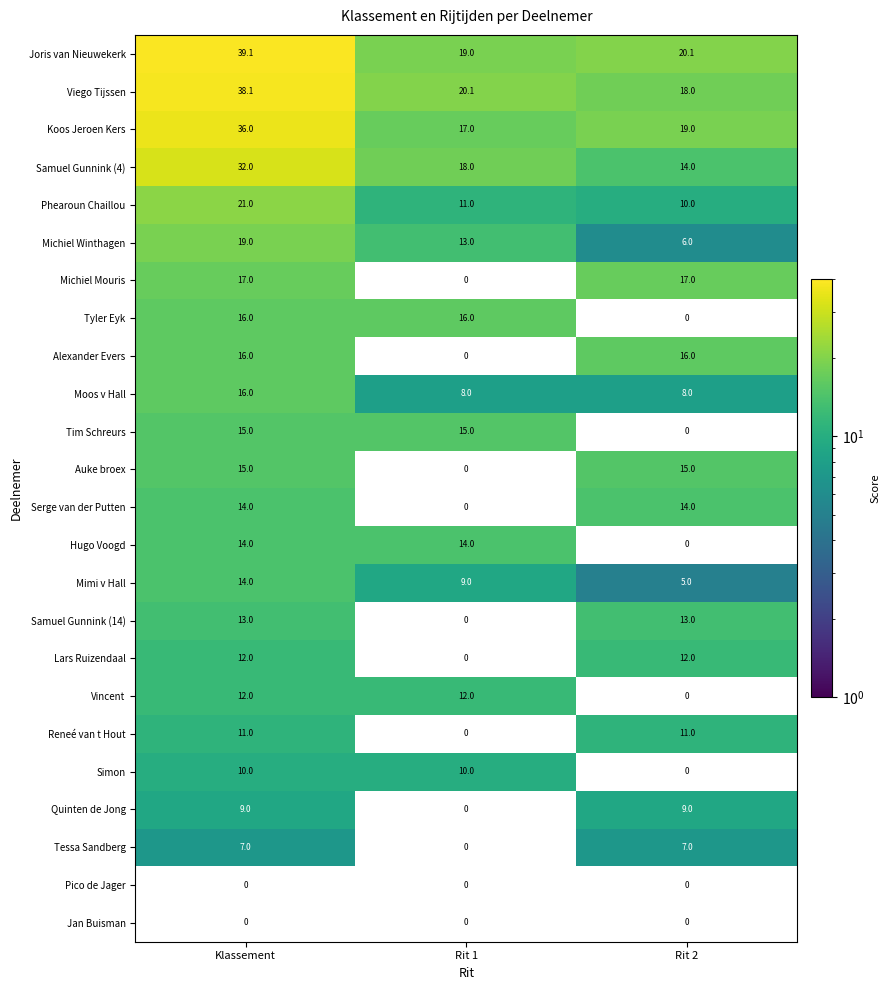

Is it true that Tim Schreurs equals 19.7 at Rit 1?

False